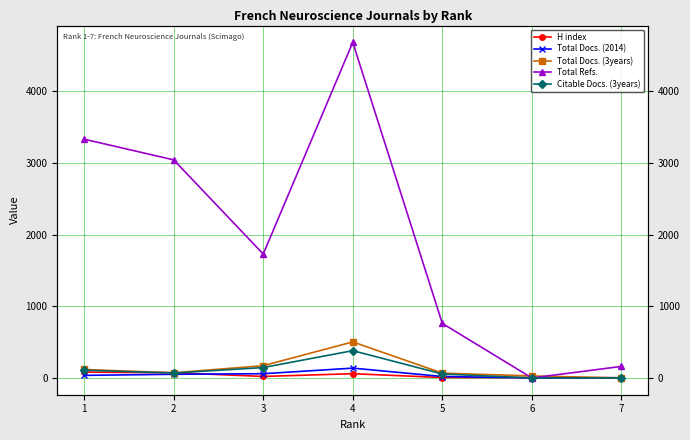

What is the spread (max minus min) of values at 1?

3297